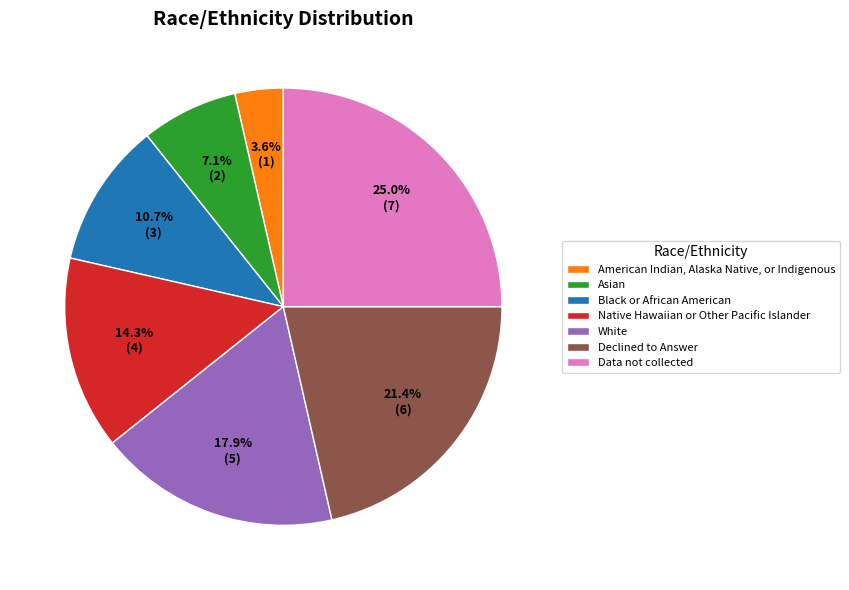

True or false: Asian accounts for 7% of the total.

True